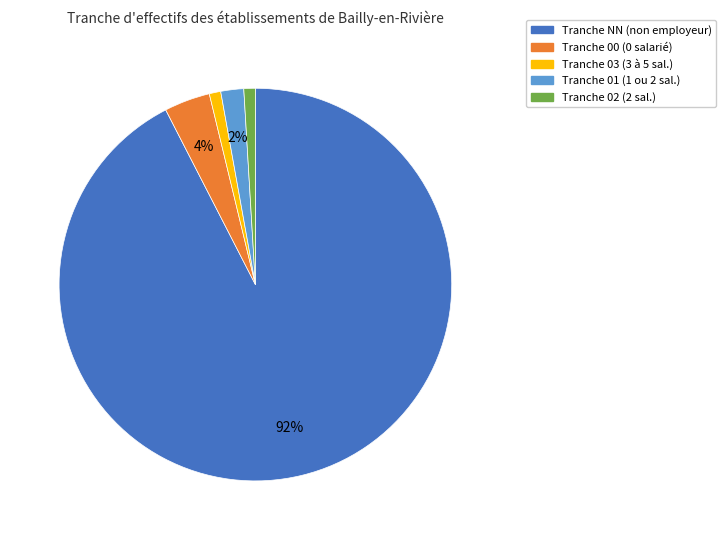

To the nearest percent, what is the average slice percentage?

20%